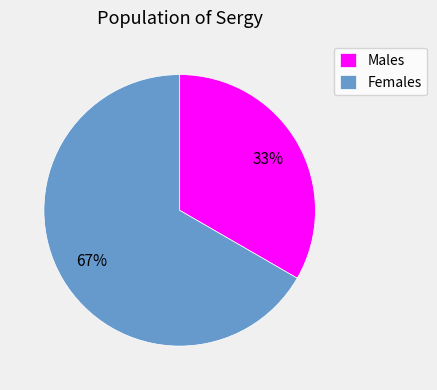

The Females slice represents 56% of the pie. True or false?

False